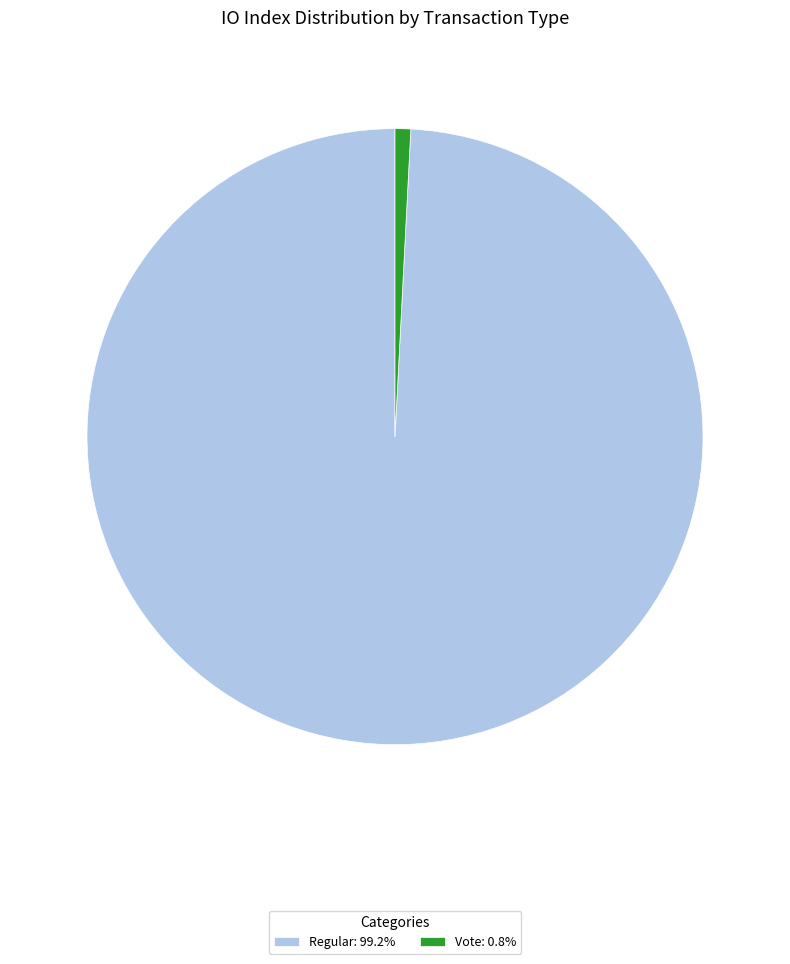

Which slice represents more than half of the pie?

Regular